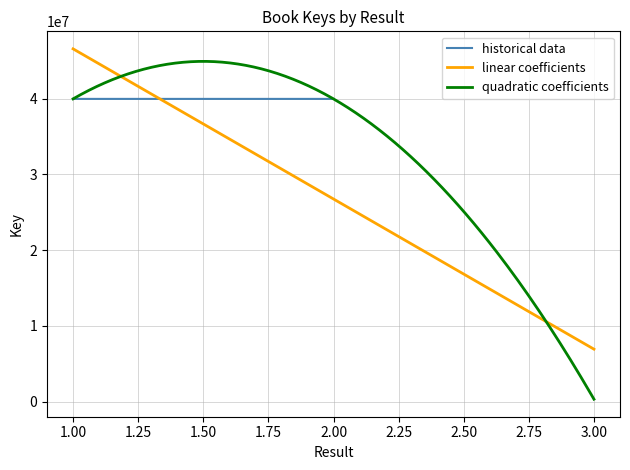

Between 1 and 3, which is larger?

1